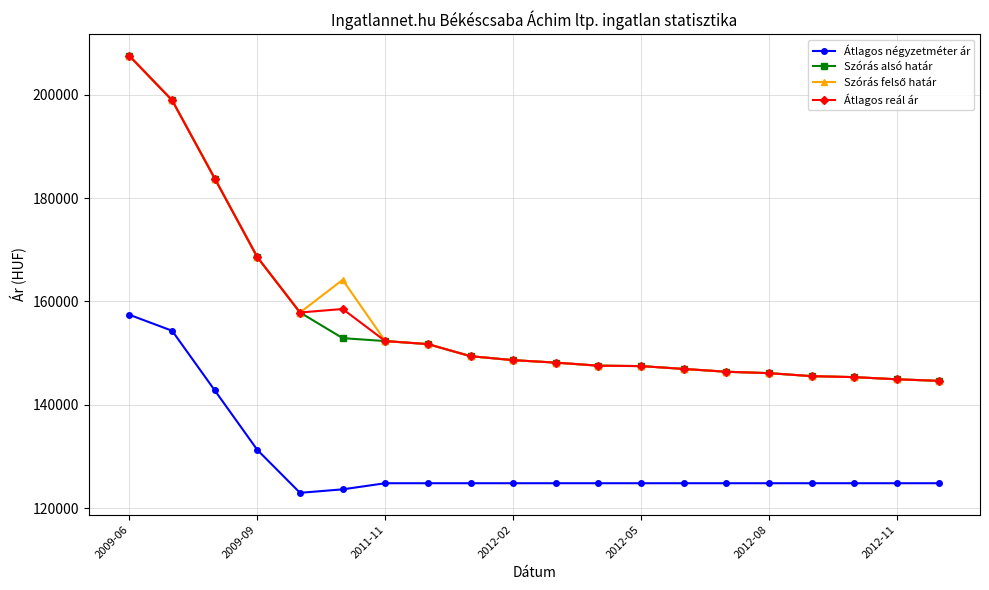

What is the lowest value of the Átlagos négyzetméter ár series?

122966